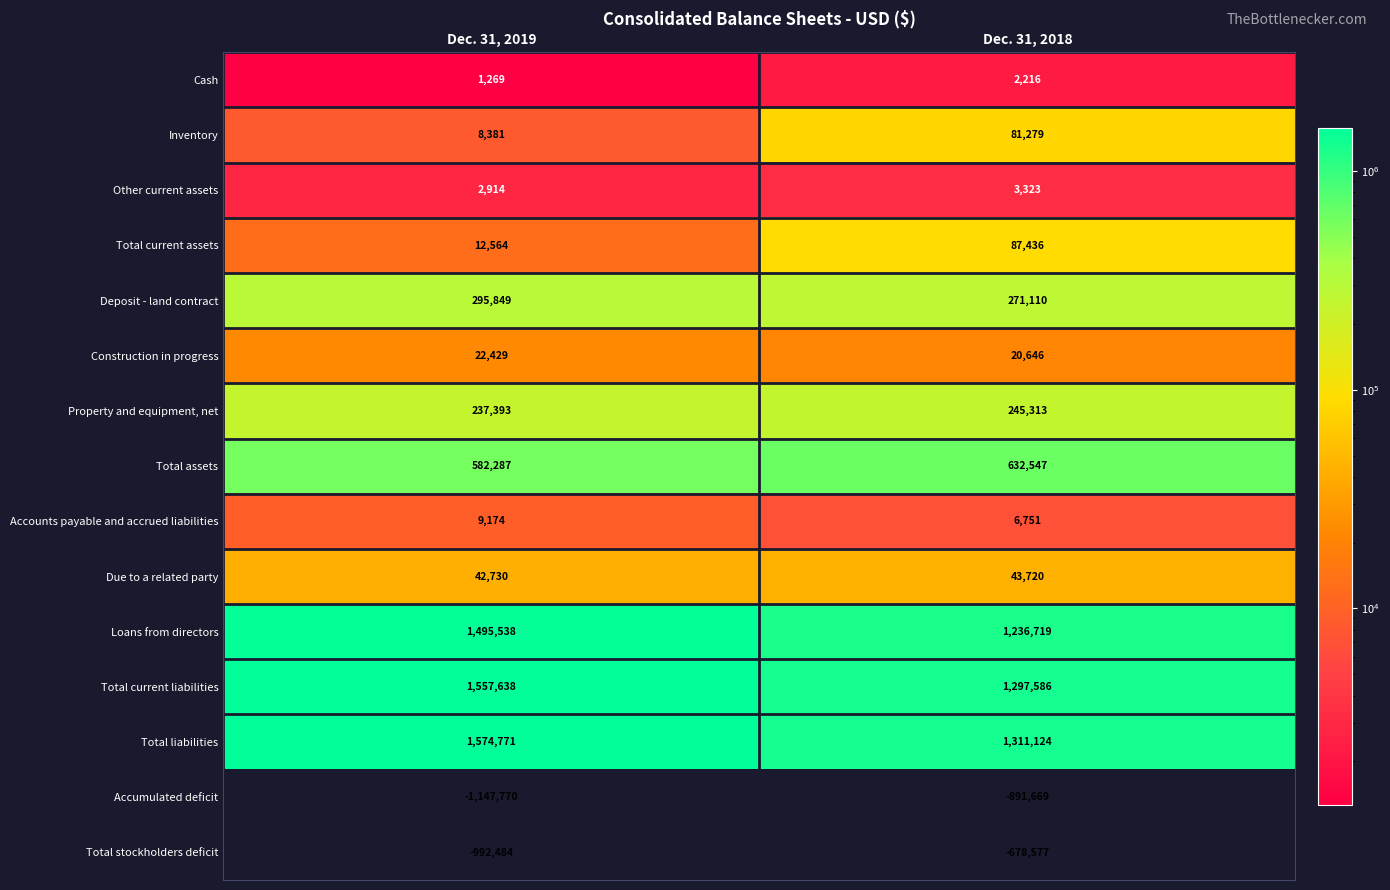

What is the total value across all series at Dec. 31, 2018?

3669524